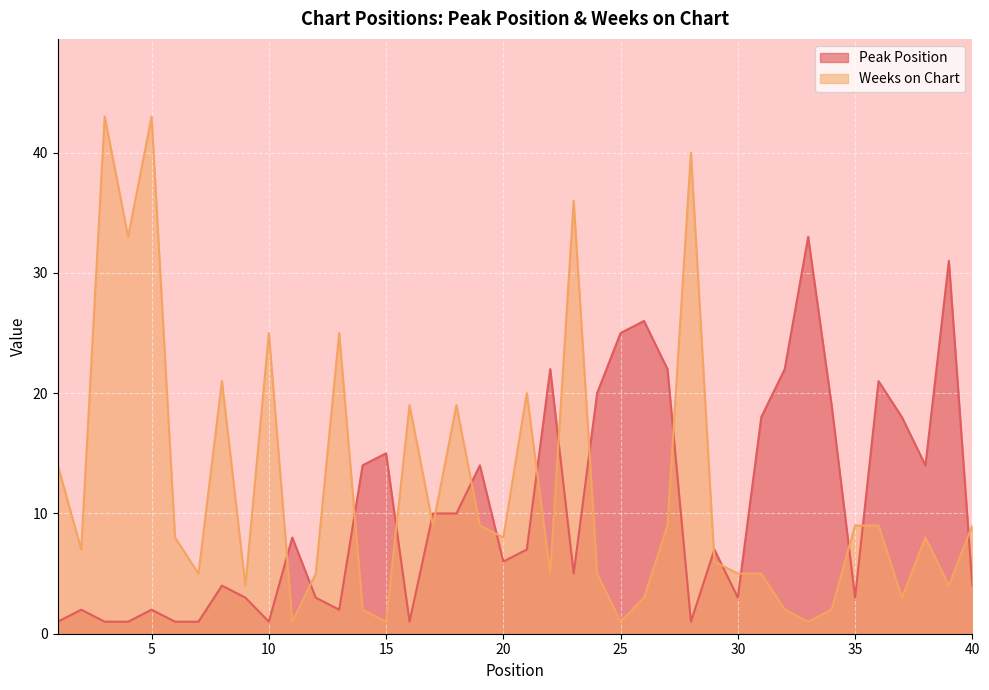

What is the spread (max minus min) of values at 14?

12